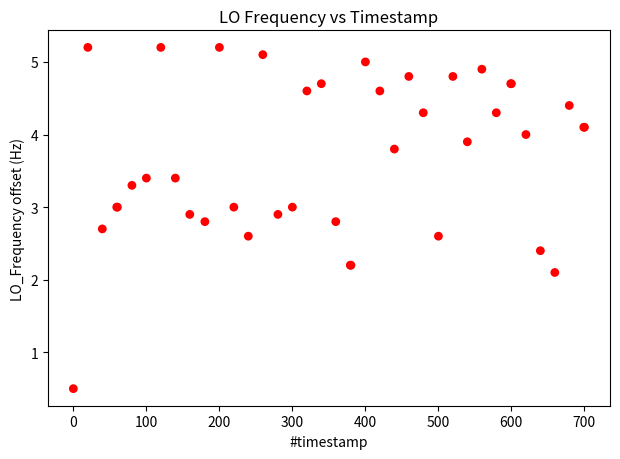

What Y value in the scatter plot is closest to 2?

2.1